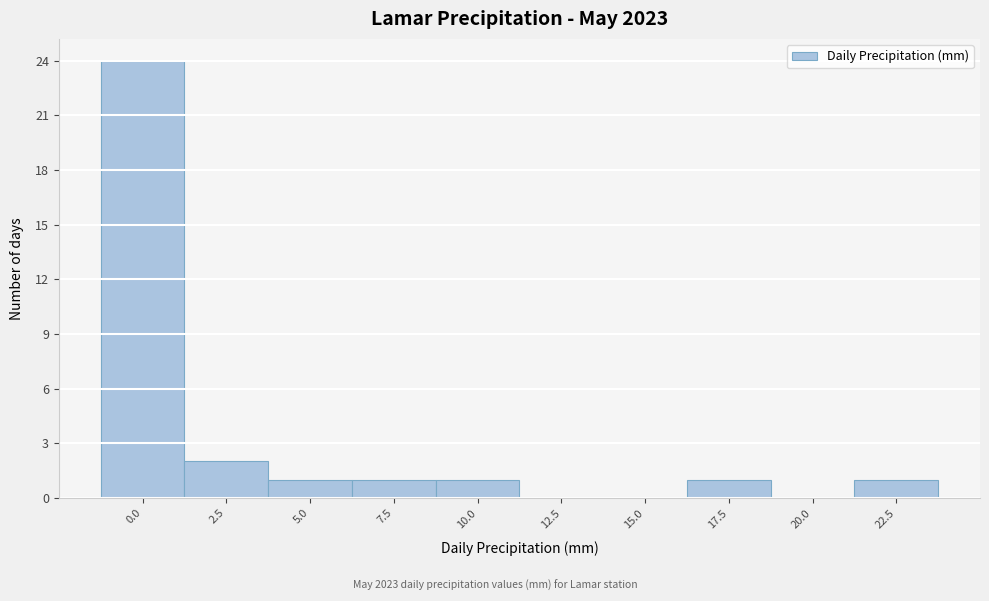

Reading right to left, what are all the values shown in this chart?

22.5=1	20.0=0	17.5=1	15.0=0	12.5=0	10.0=1	7.5=1	5.0=1	2.5=2	0.0=24